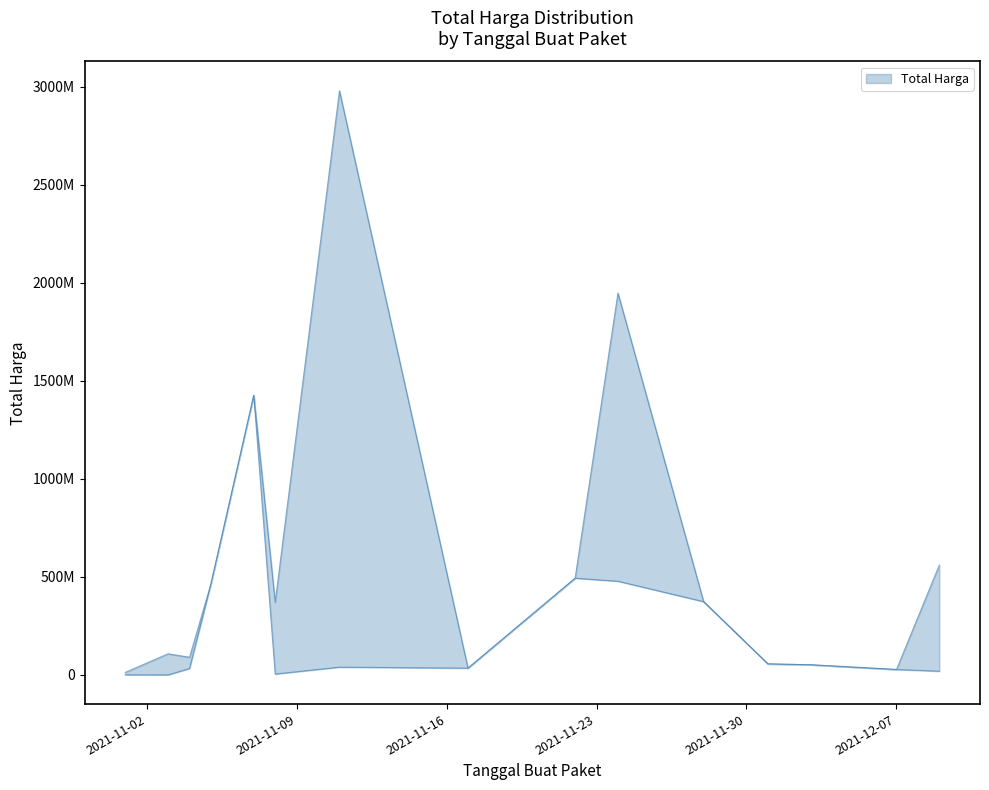

Rank the categories by Total Harga Upper value from highest to lowest.

2021-11-11, 2021-11-24, 2021-11-07, 2021-12-09, 2021-11-22, 2021-11-05, 2021-11-28, 2021-11-08, 2021-11-03, 2021-11-04, 2021-12-01, 2021-12-03, 2021-11-17, 2021-12-07, 2021-11-01